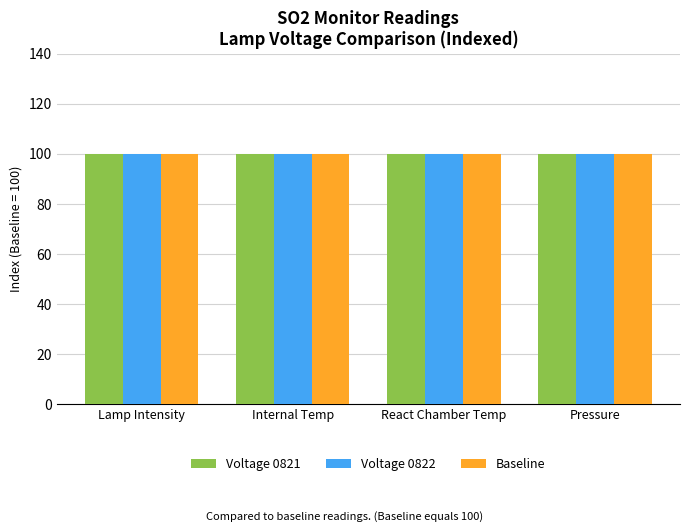

What value does the Baseline series have at Internal Temp?

100.0